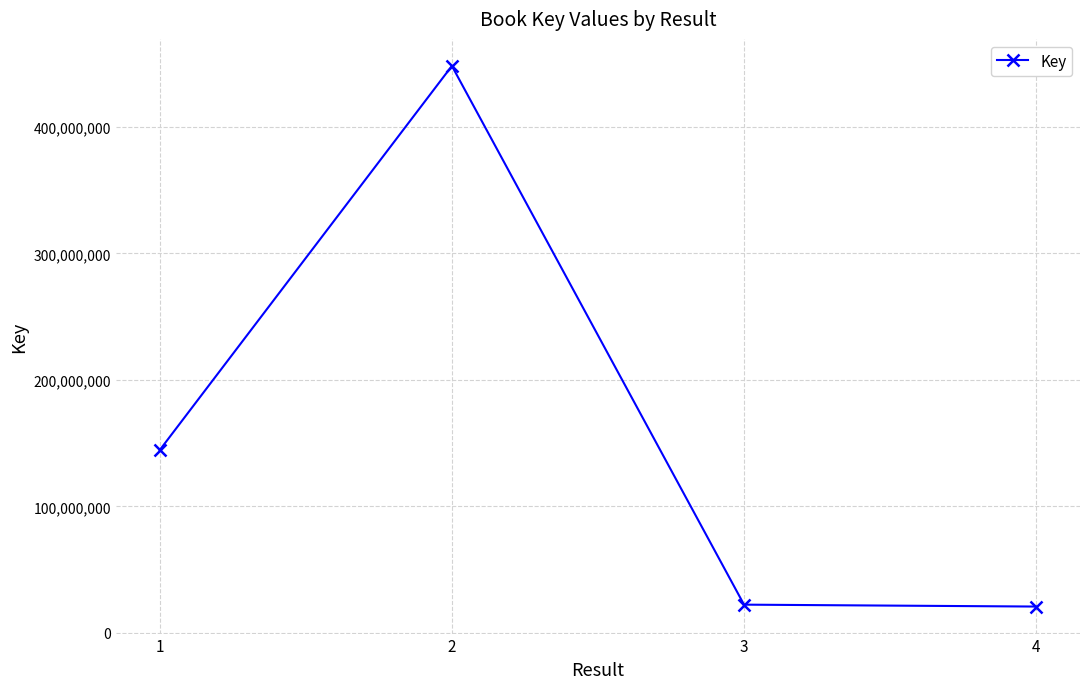

The value at 1 is 144541854. True or false?

True